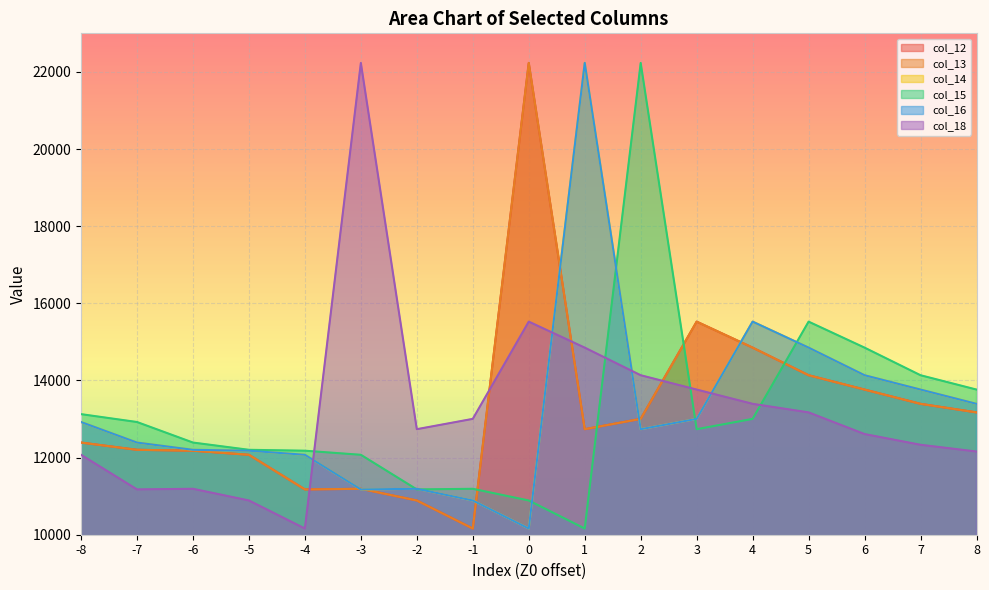

Which series has the largest total across all categories?

col_18